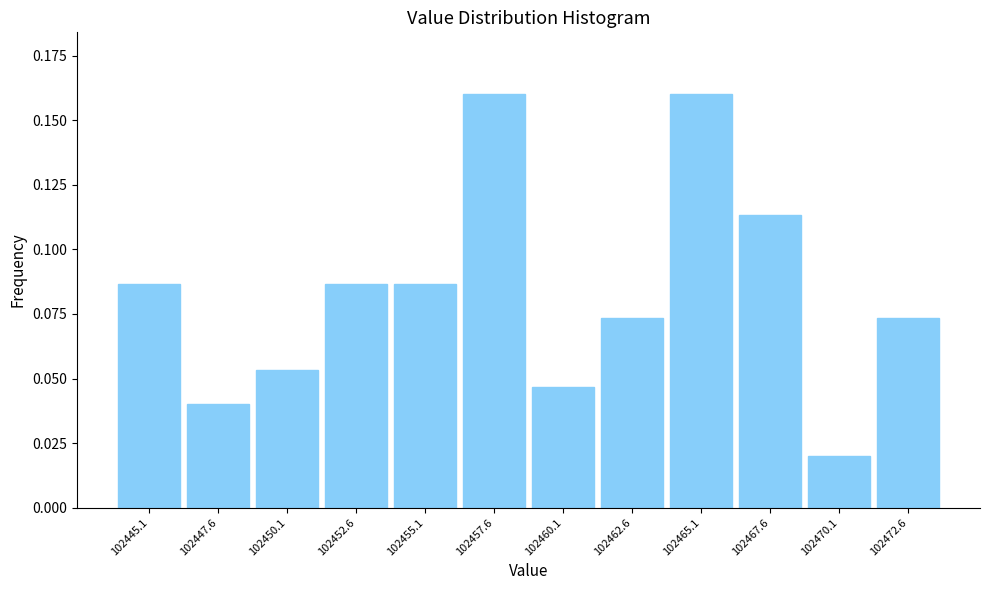

At which category does the chart reach its minimum across all series?

102470.1